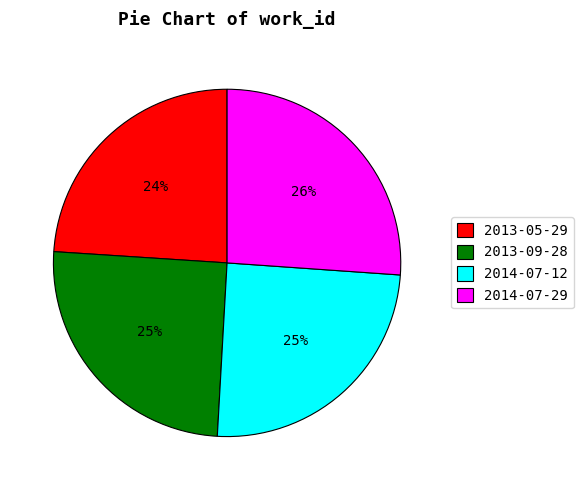

Combined, do 2013-09-28 and 2014-07-29 account for over 50%?

Yes